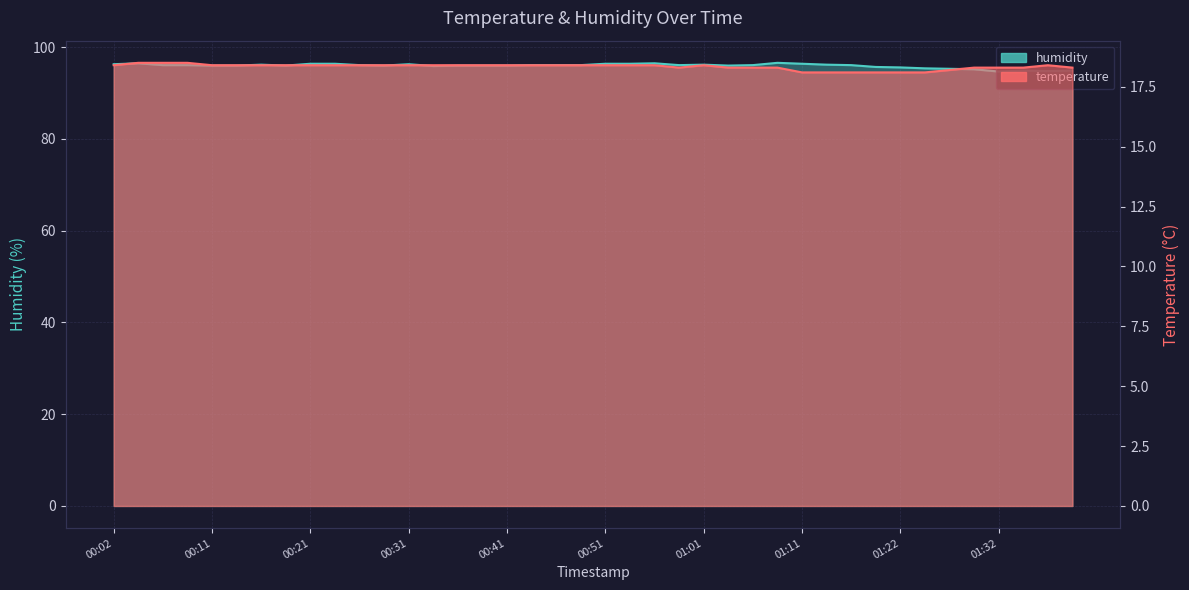

Count the temperature values in the range 18 to 19.

40